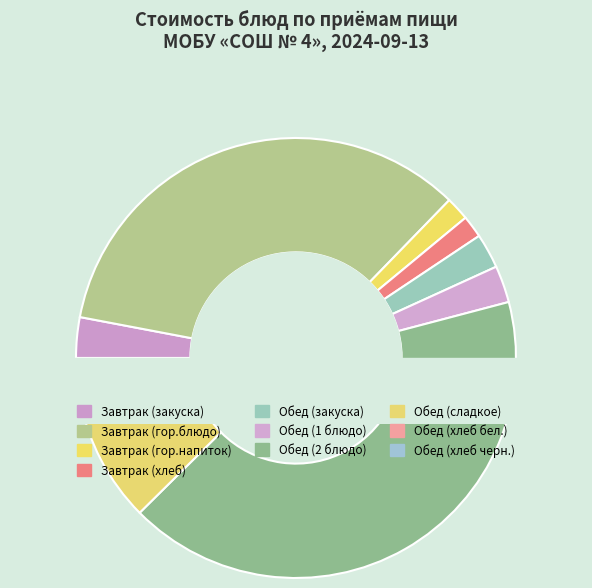

What is the change in value from Завтрак (хлеб) to Обед (1 блюдо)?

+1.7